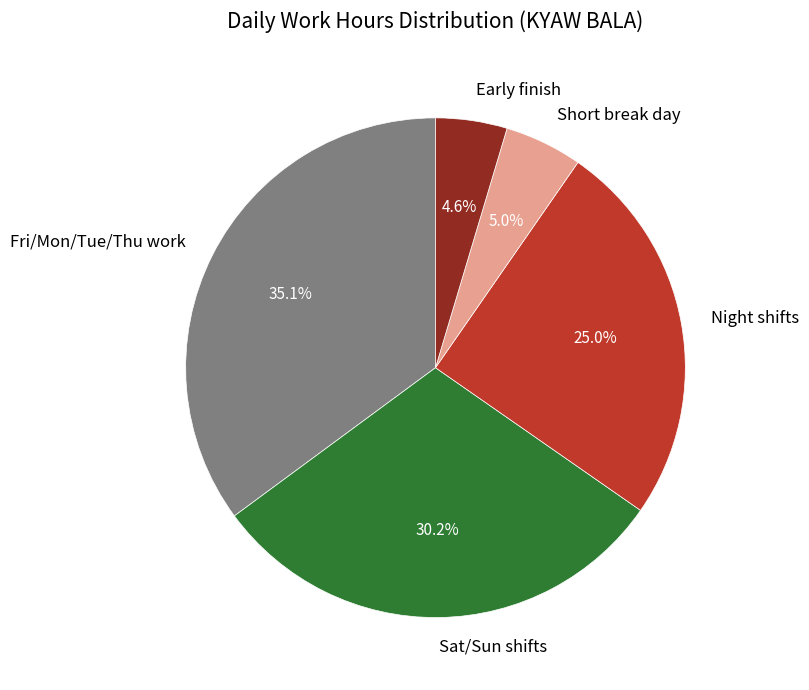

Between Fri/Mon/Tue/Thu work and Early finish, which is larger?

Fri/Mon/Tue/Thu work